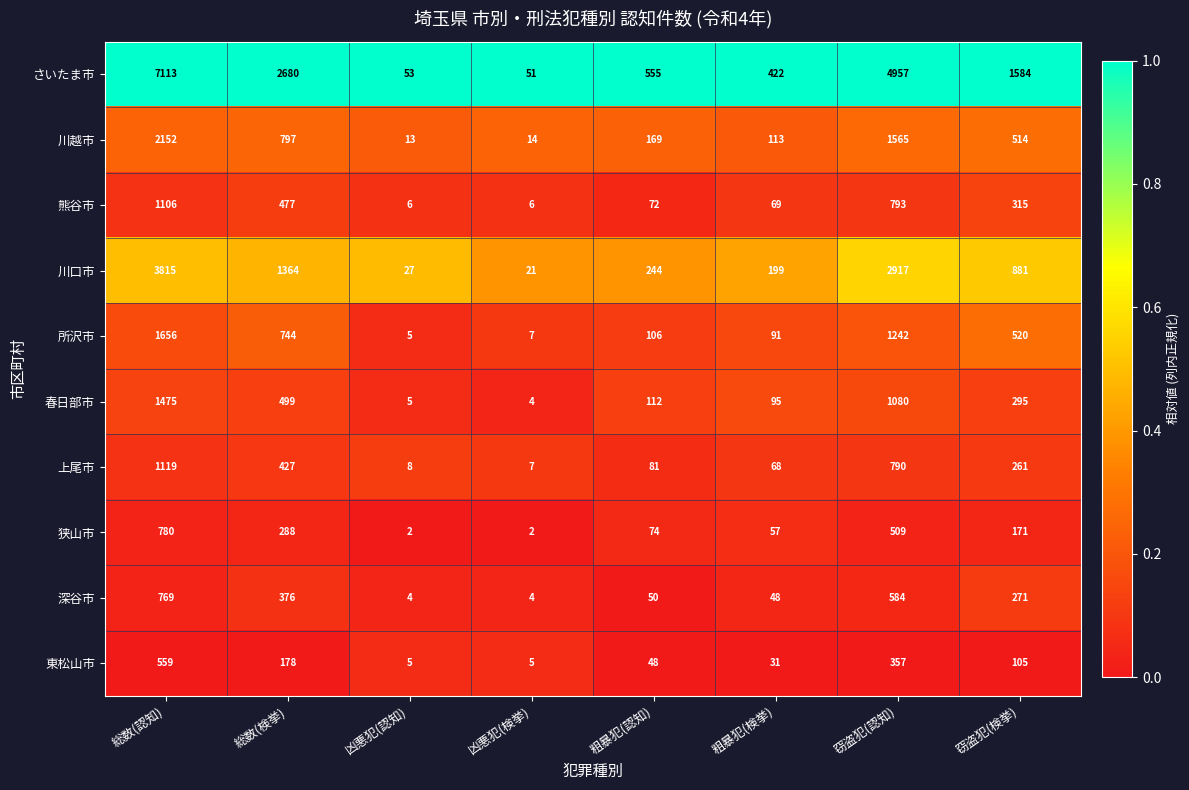

Rank the series at 窃盗犯(検挙) from highest to lowest value.

さいたま市, 川口市, 所沢市, 川越市, 熊谷市, 春日部市, 深谷市, 上尾市, 狭山市, 東松山市